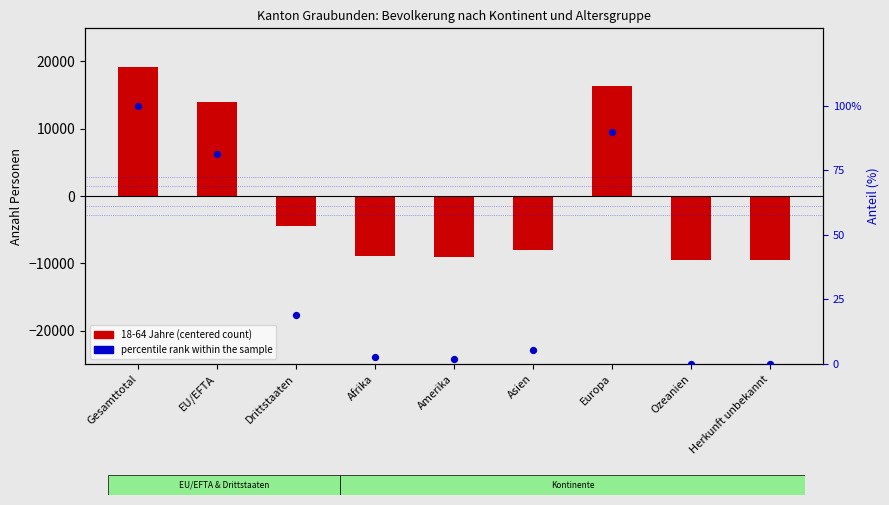

Which has a higher value, Herkunft unbekannt or Europa?

Europa